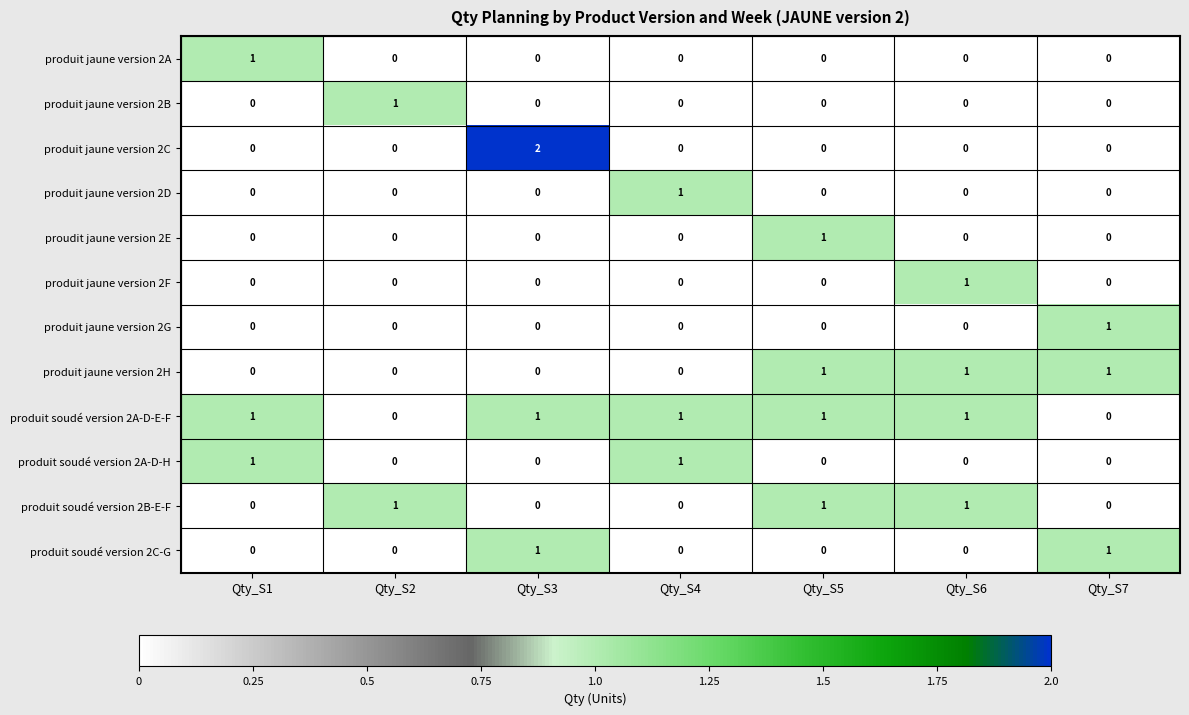

What is the sum of all produit jaune version 2H values?

3